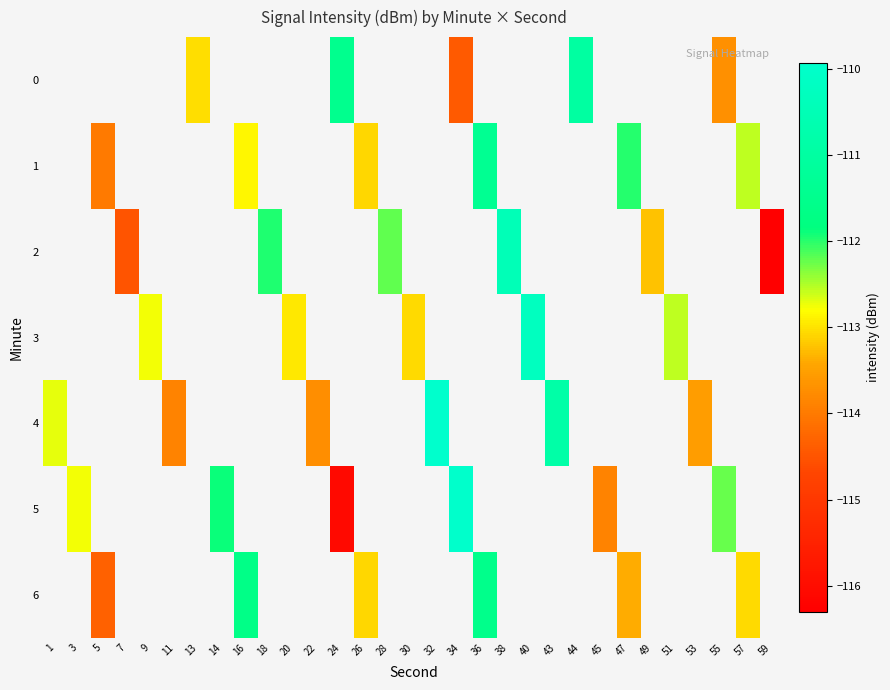

List the series in order of their overall mean, lowest first.

0, 1, 2, 3, 4, 5, 6